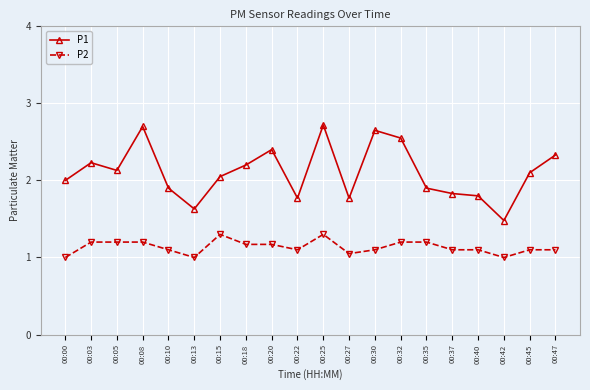

At which category is the sum across all series the highest?

00:25